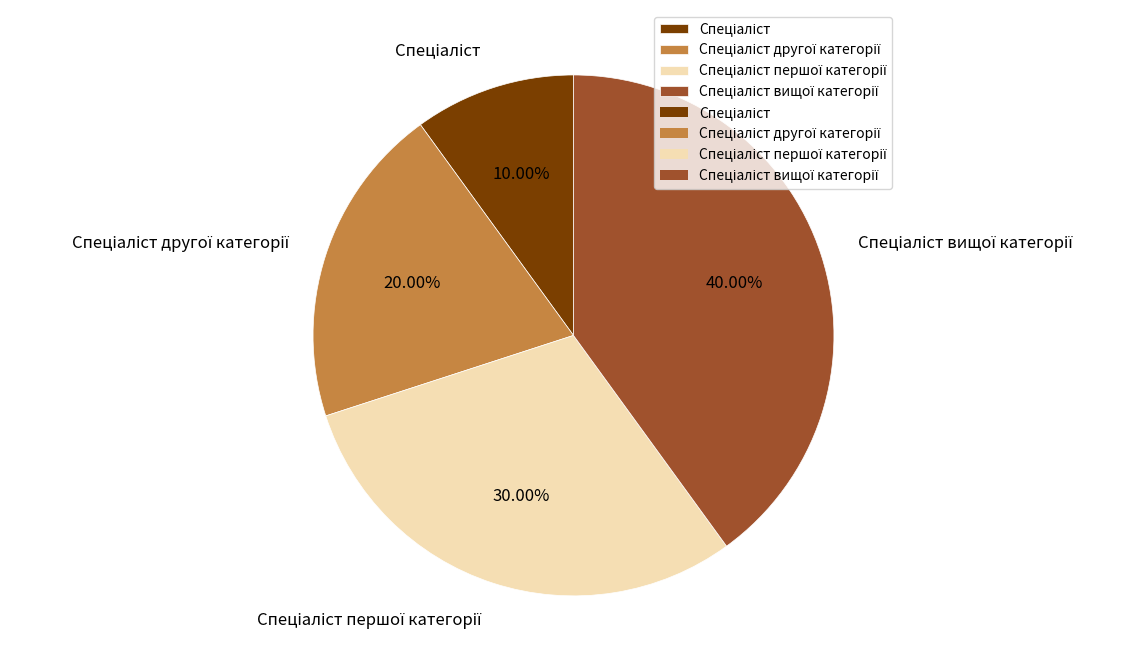

Is there any slice that represents more than half of the pie?

No